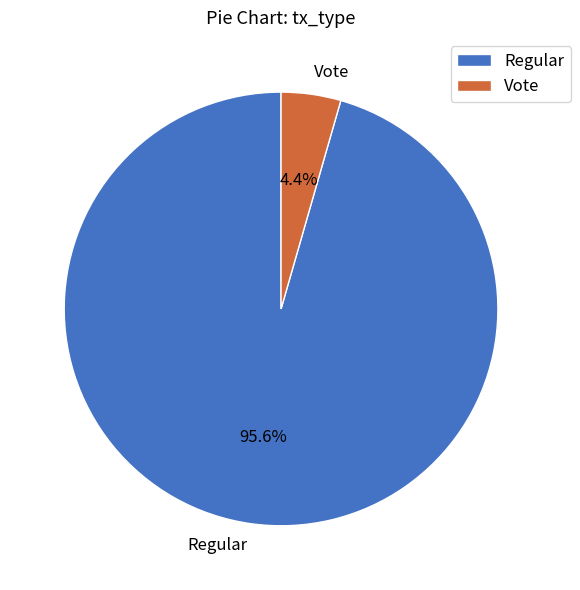

Between Vote and Regular, which is larger?

Regular